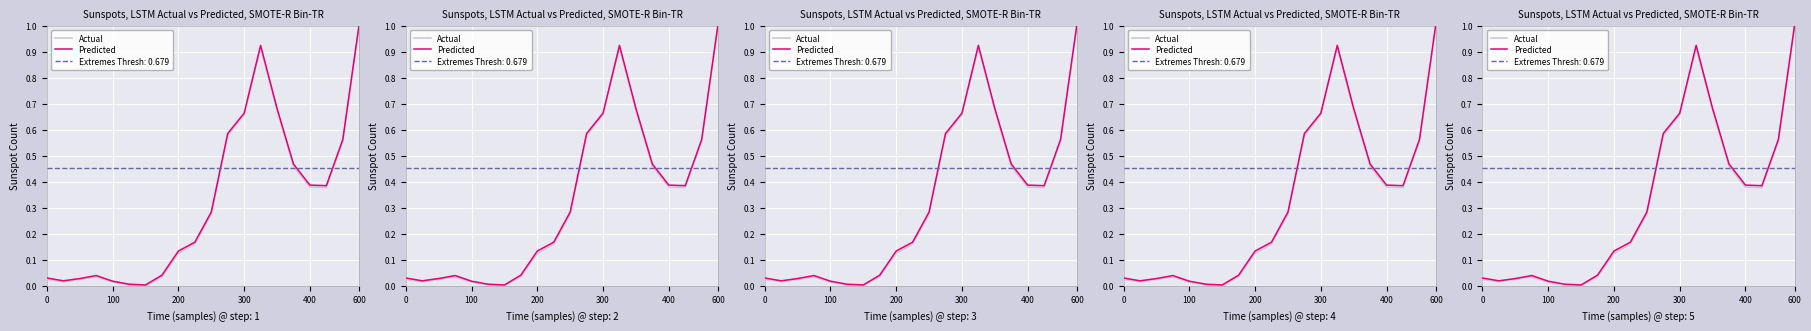

Count the number of data series in this chart.

2